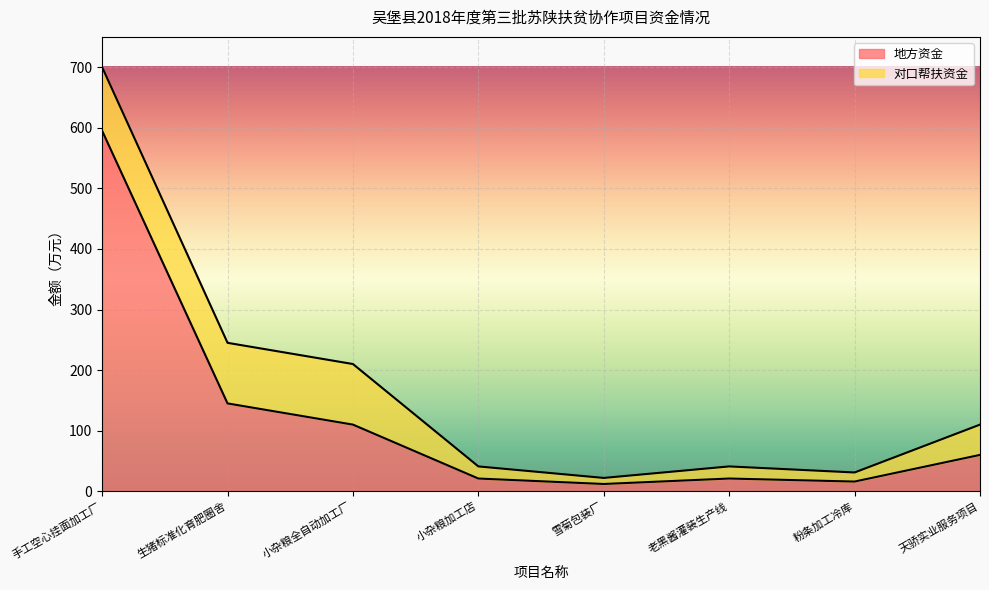

How many values exceed 60?

3